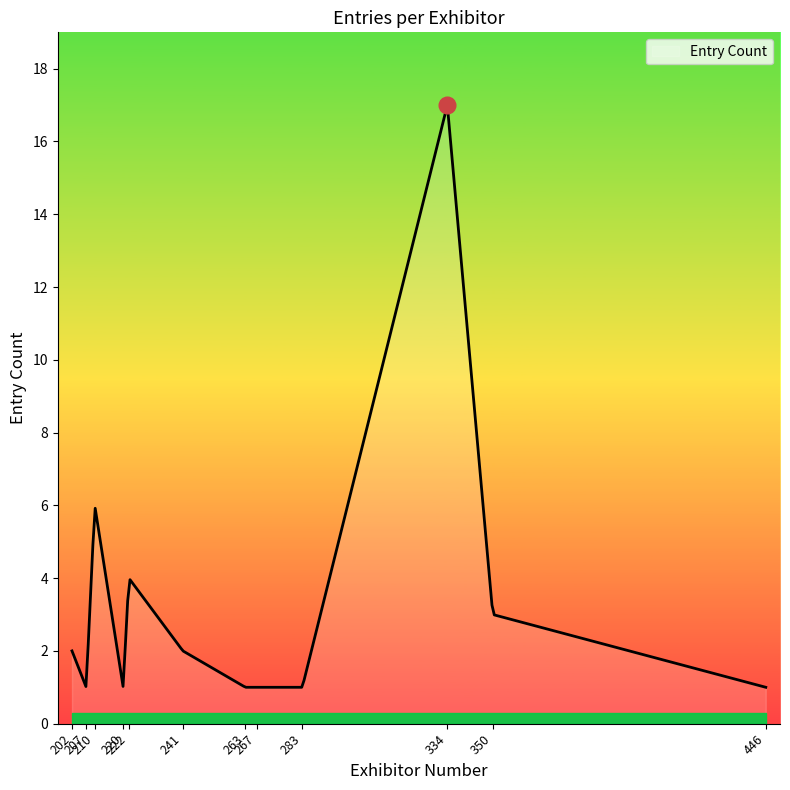

What is the difference between the maximum and minimum values?

15.8